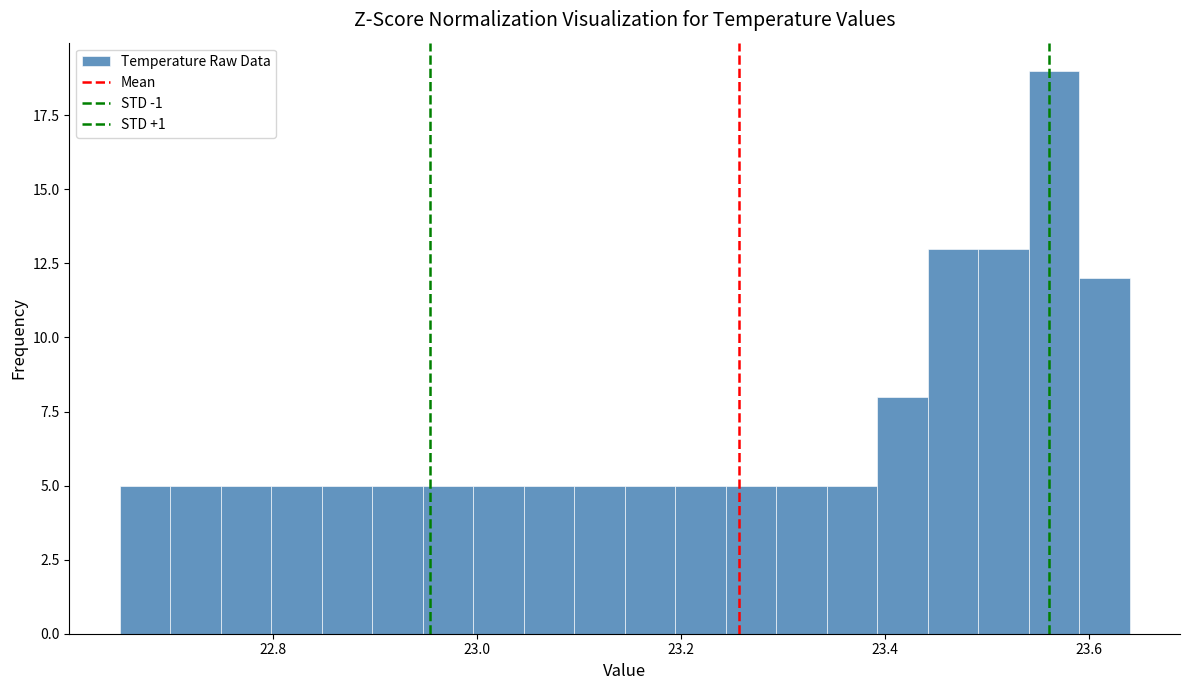

Around what value on the x-axis is the tallest bar? Give the approximate position of its centre, as read against the axis.

23.56